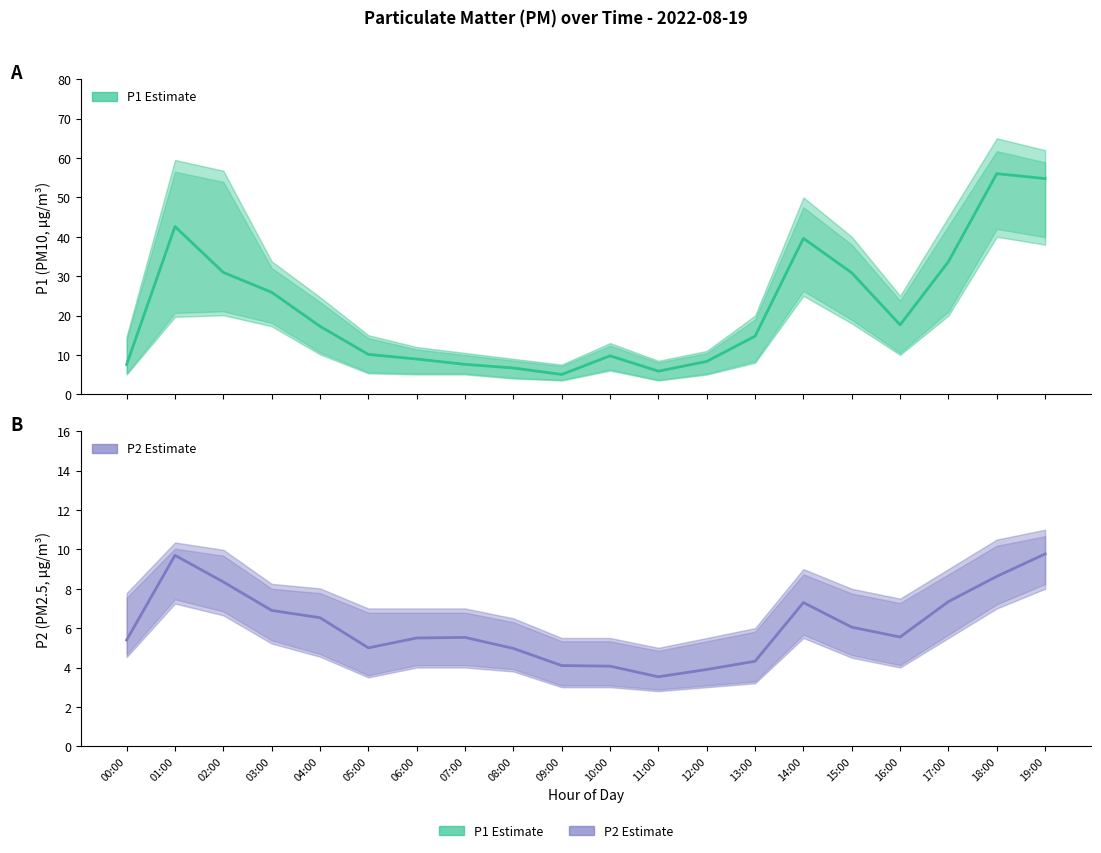

What is the sum of the P2 (Estimate) values at 10:00 and 17:00?

11.4